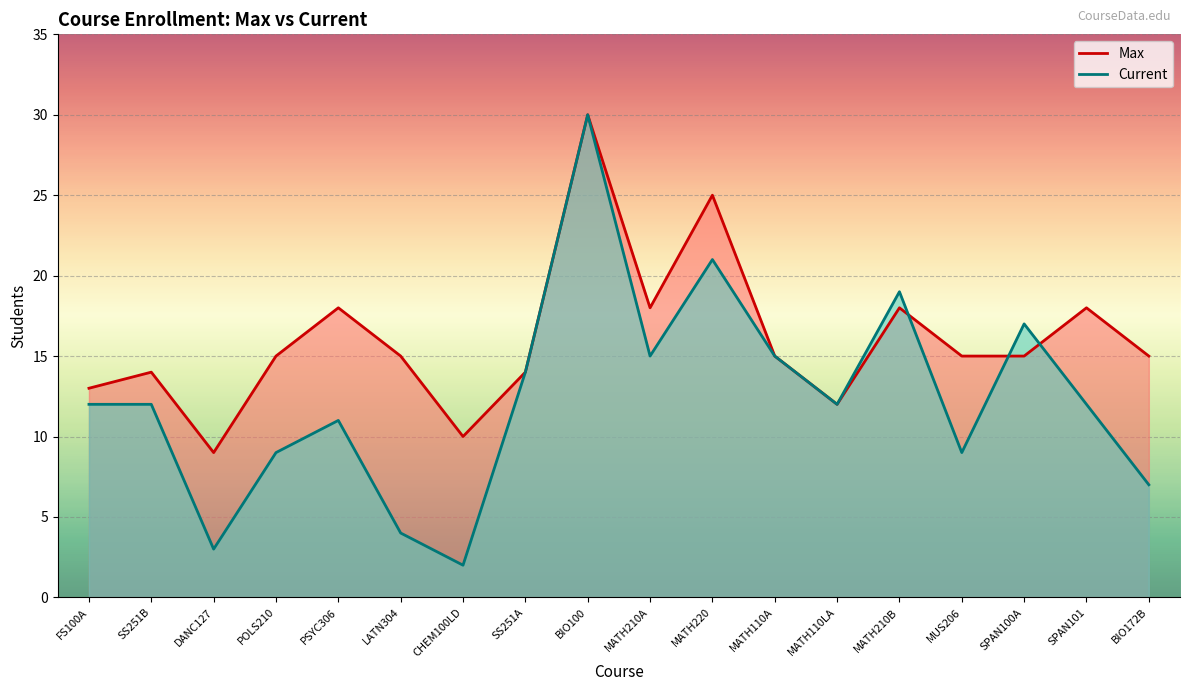

Between which two adjacent categories do Current and Max first intersect?

MATH210B and MUS206